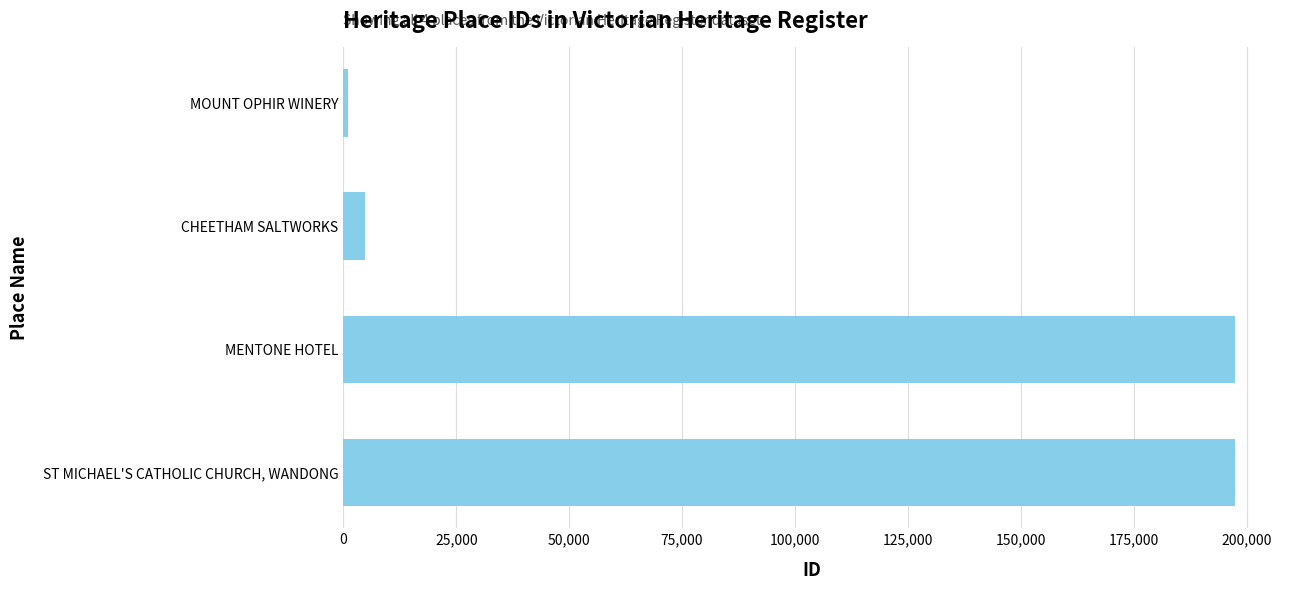

Rank the categories by value from lowest to highest.

MOUNT OPHIR WINERY, CHEETHAM SALTWORKS, MENTONE HOTEL, ST MICHAEL'S CATHOLIC CHURCH, WANDONG